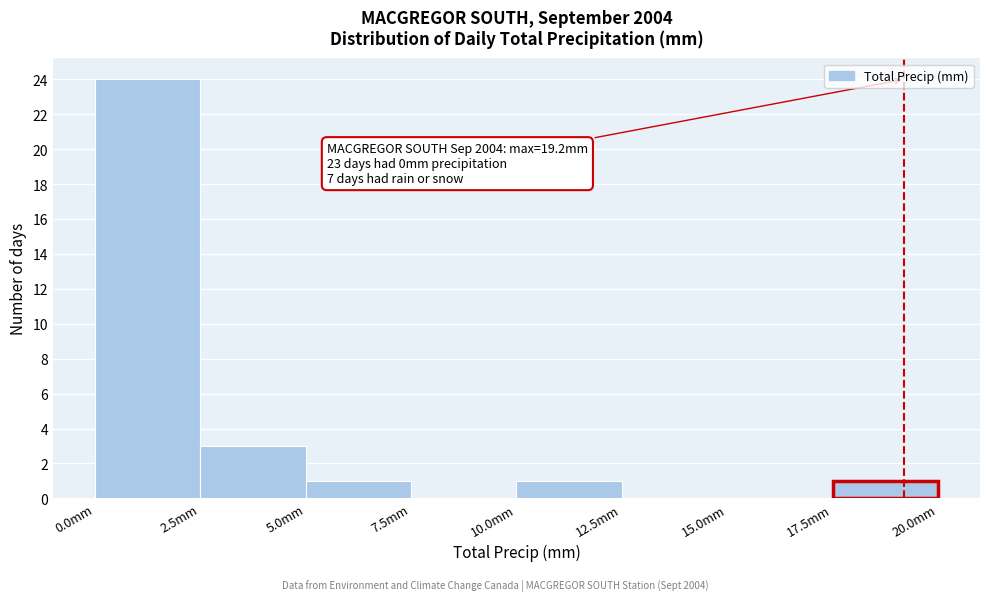

Which range on the x-axis has the tallest bar?

0.0 to 2.5